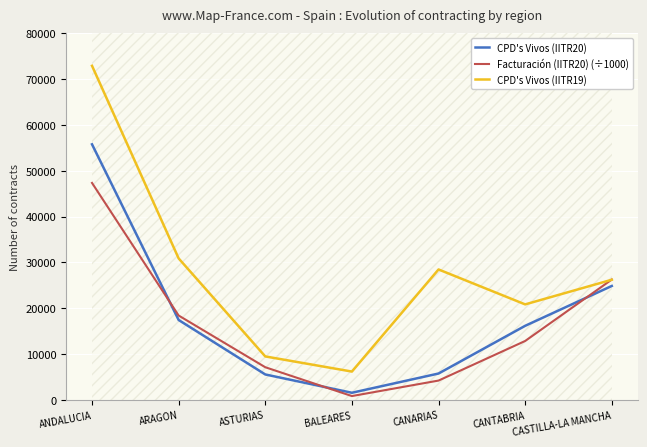

What is the spread (max minus min) of values at ANDALUCIA?

25531.2